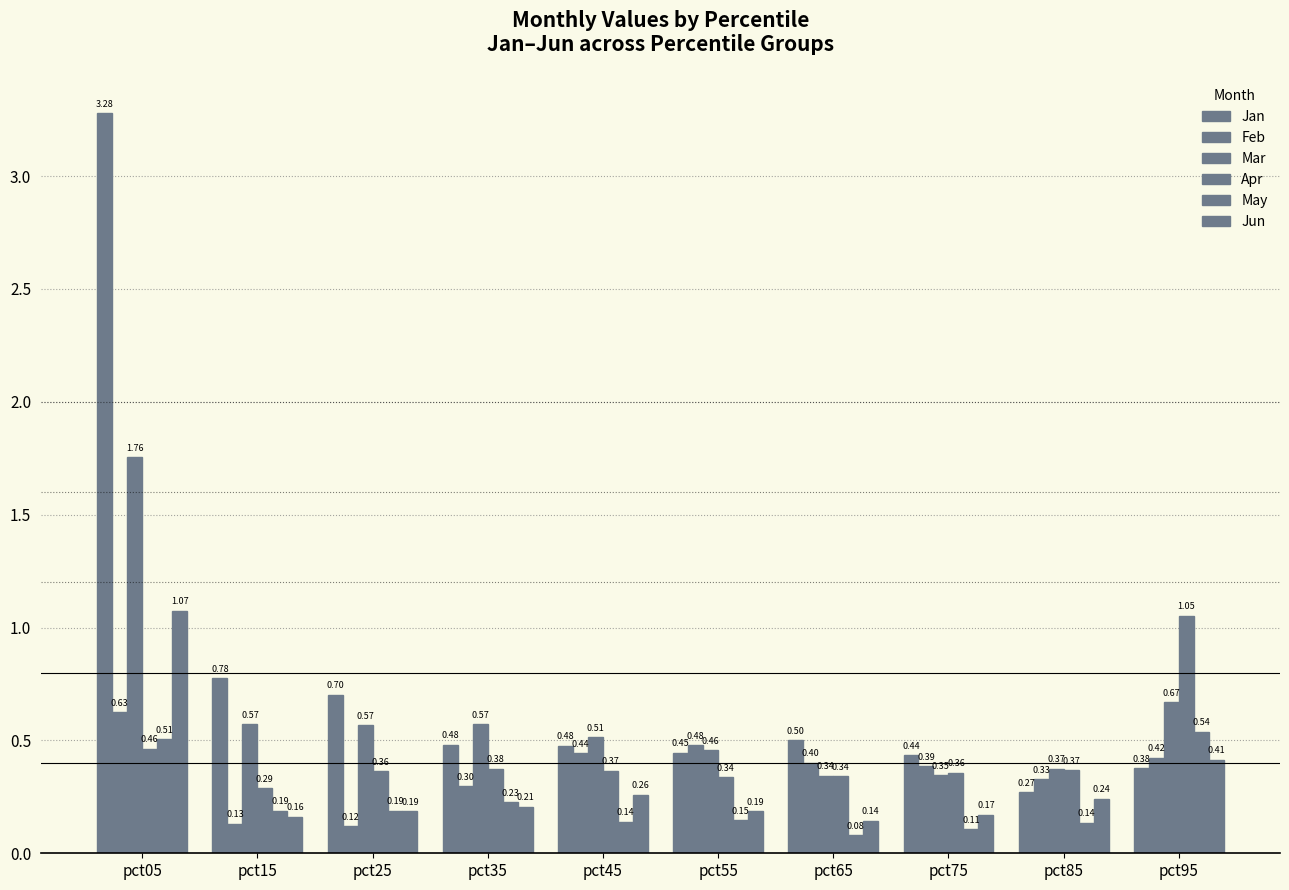

Reading left to right, what are all the values shown in this chart?

Jan: 3.3	0.8	0.7	0.5	0.5	0.4	0.5	0.4	0.3	0.4
Feb: 0.6	0.1	0.1	0.3	0.4	0.5	0.4	0.4	0.3	0.4
Mar: 1.8	0.6	0.6	0.6	0.5	0.5	0.3	0.3	0.4	0.7
Apr: 0.5	0.3	0.4	0.4	0.4	0.3	0.3	0.4	0.4	1.1
May: 0.5	0.2	0.2	0.2	0.1	0.1	0.1	0.1	0.1	0.5
Jun: 1.1	0.2	0.2	0.2	0.3	0.2	0.1	0.2	0.2	0.4